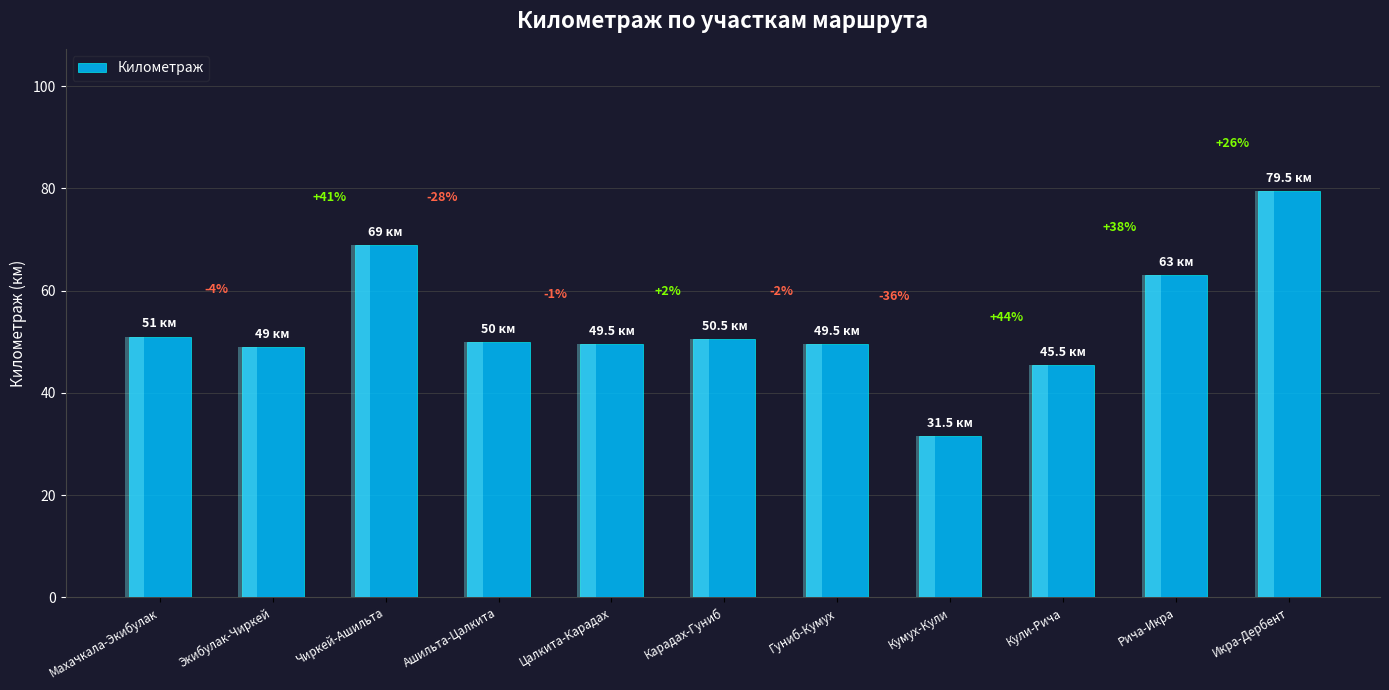

What is the sum of the values at Экибулак-Чиркей and Гуниб-Кумух?

98.5